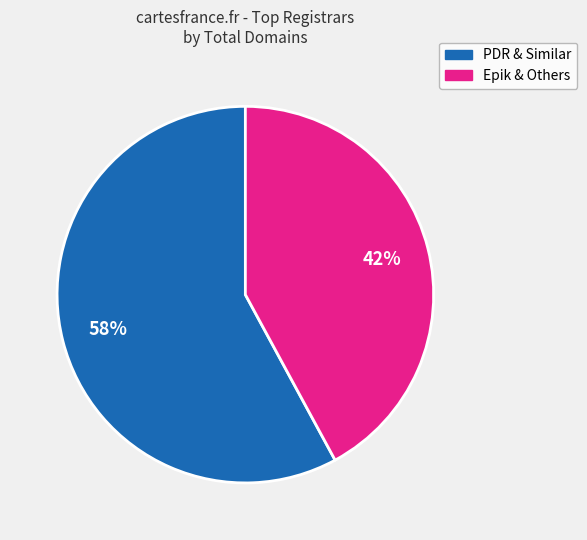

To the nearest percent, what is the difference between the largest and smallest slice percentages?

16%